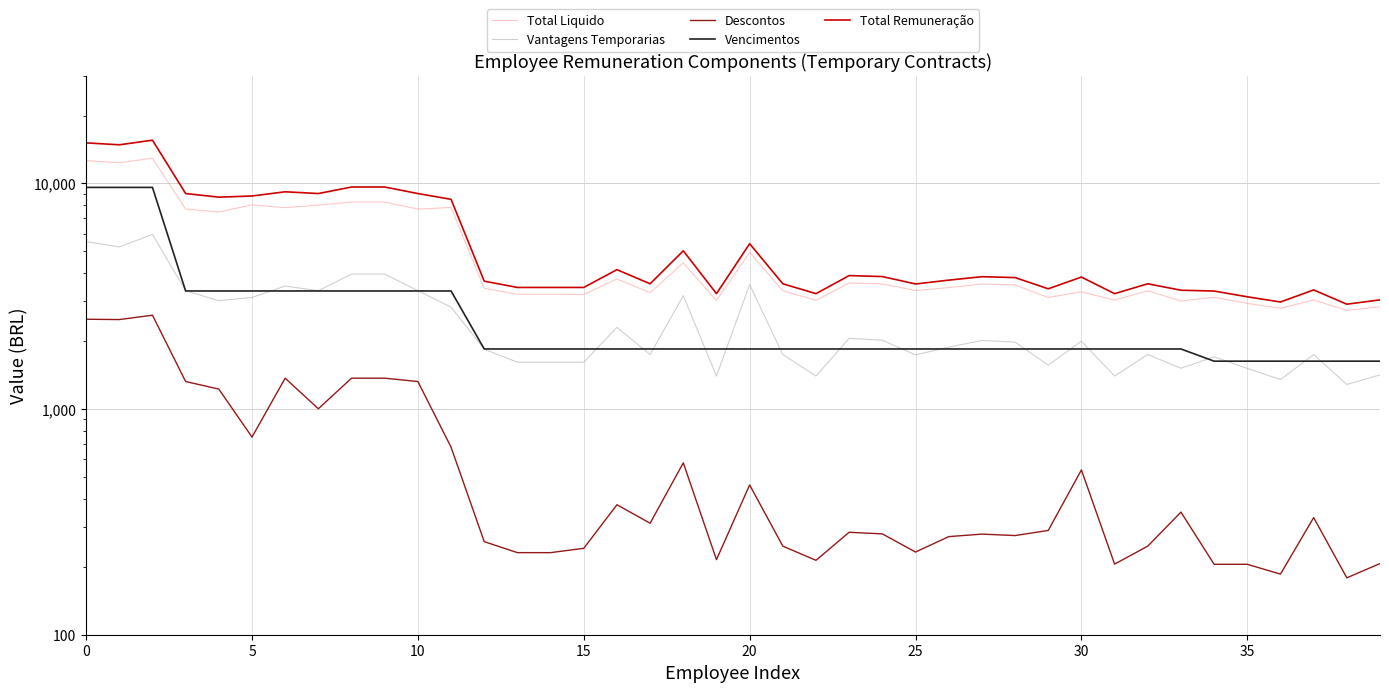

The Vencimentos series shows 378.6 at 12. True or false?

False